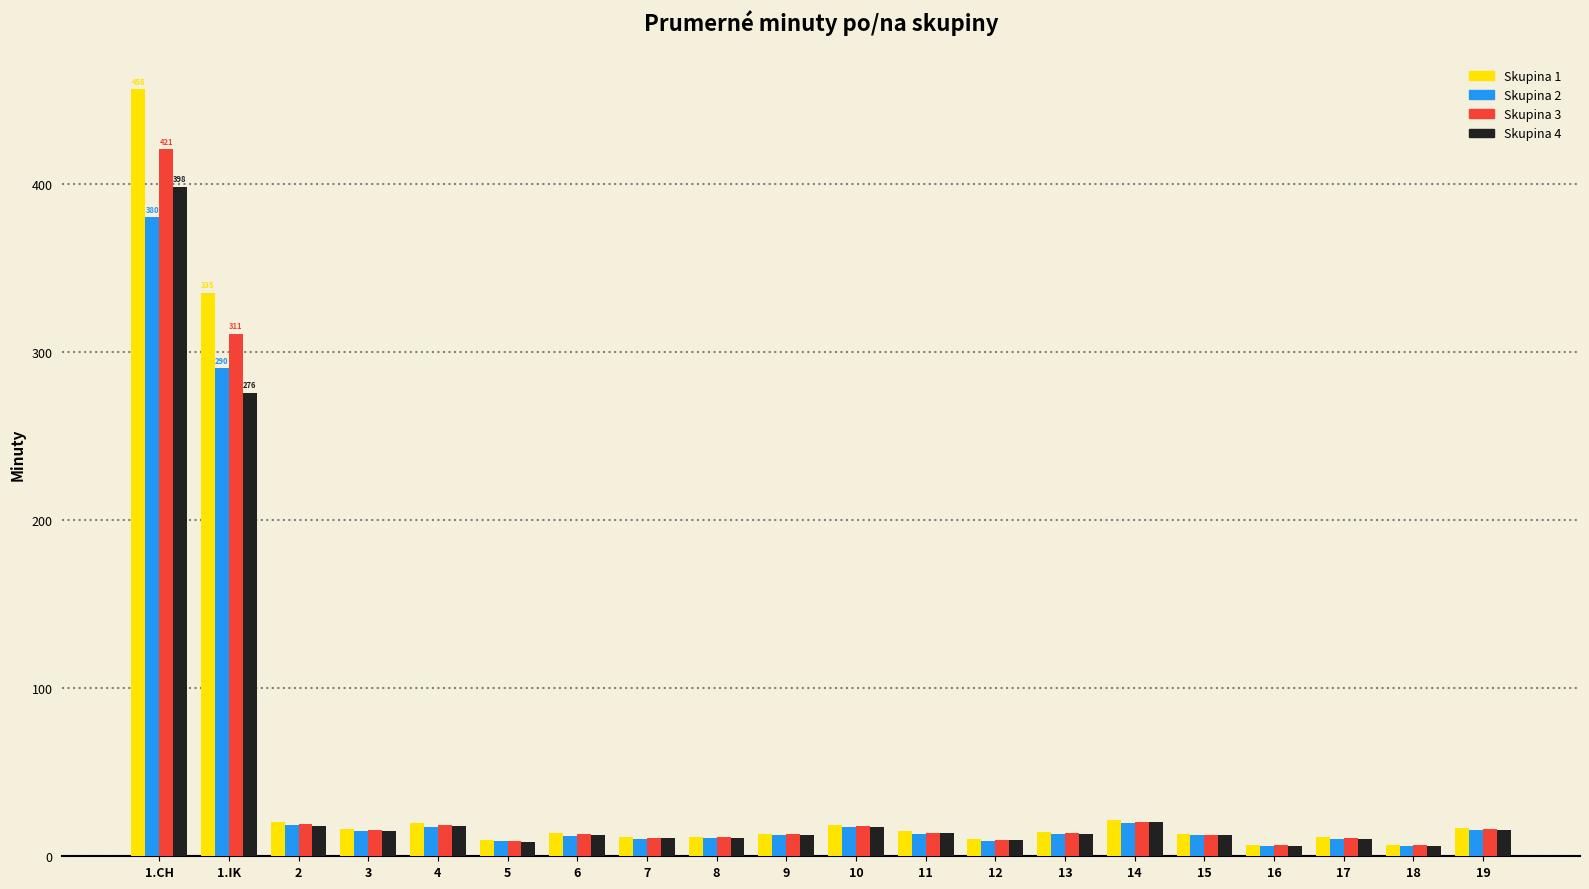

Are the bars grouped side by side (vs. stacked)?

Yes